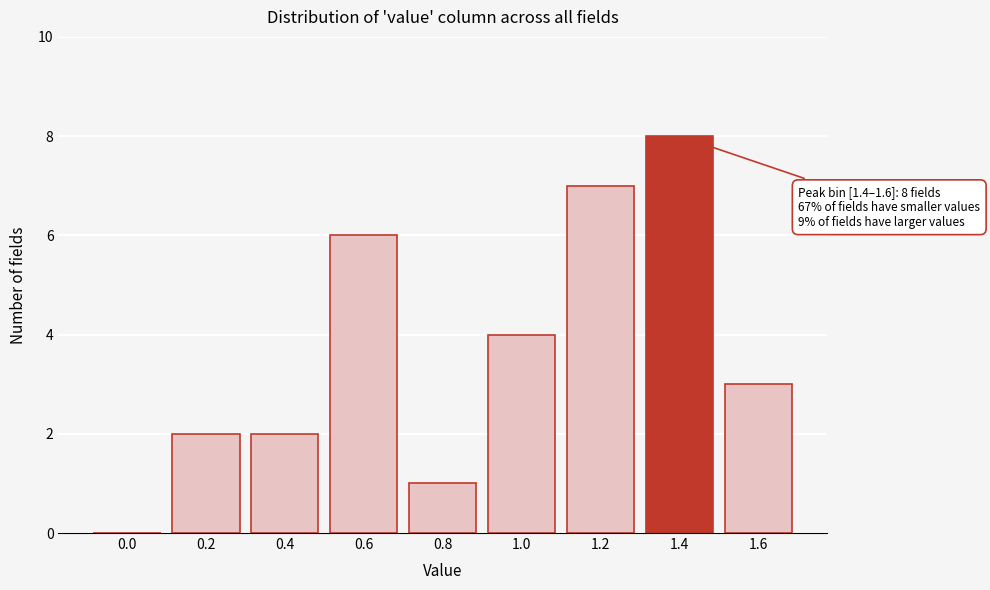

Reading left to right, extract all data points from this chart.

0.0=0	0.2=2	0.4=2	0.6=6	0.8=1	1.0=4	1.2=7	1.4=8	1.6=3